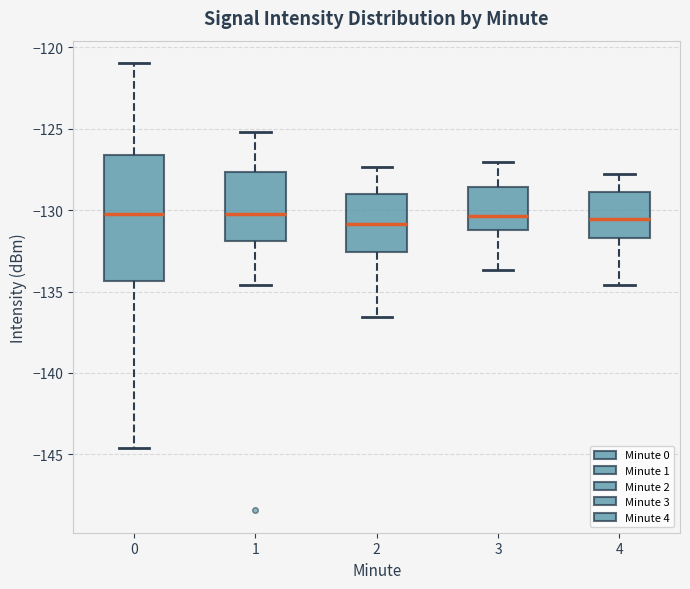

Which box is the tallest, from its lower edge to its upper edge?

0